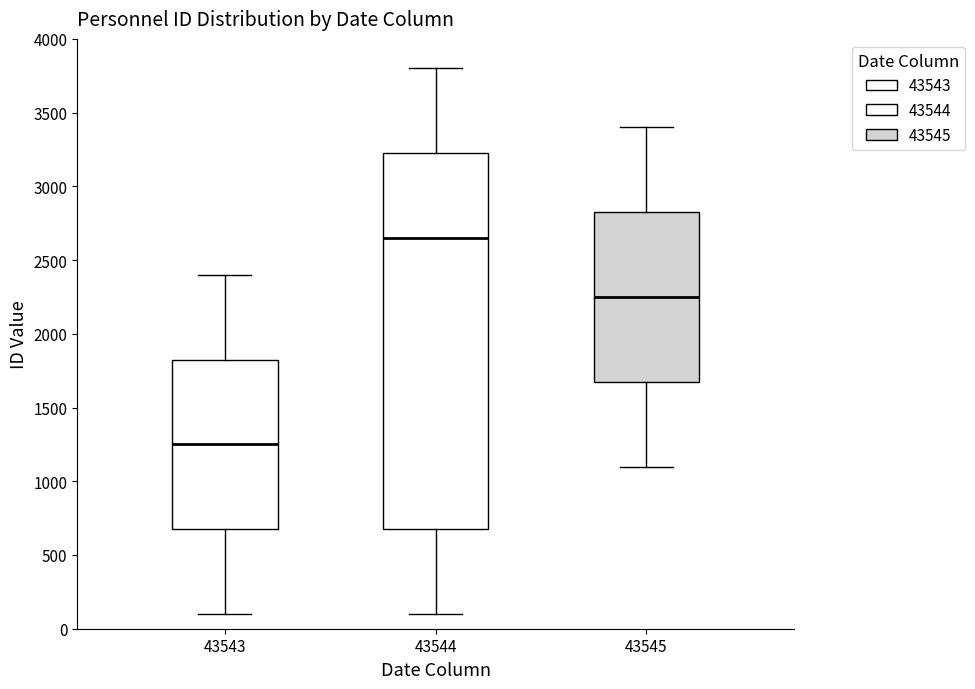

Which box has the lowest median line?

43543